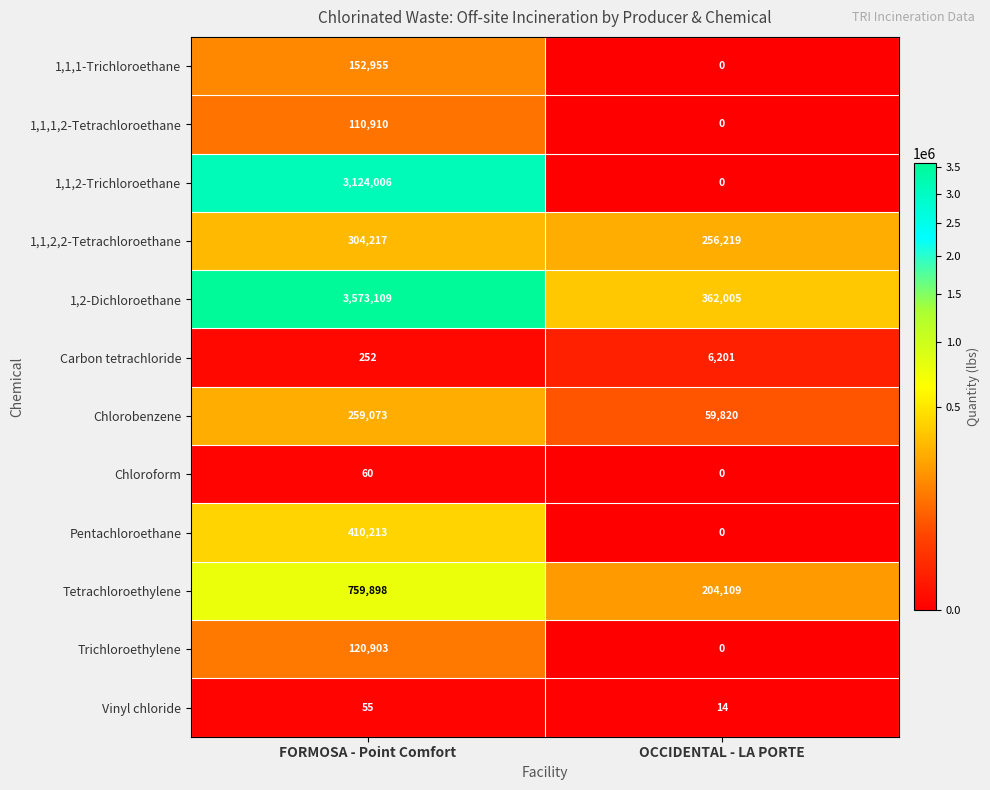

List the series in order of their peak value, highest first.

1,2-Dichloroethane, 1,1,2-Trichloroethane, Tetrachloroethylene, Pentachloroethane, 1,1,2,2-Tetrachloroethane, Chlorobenzene, 1,1,1-Trichloroethane, Trichloroethylene, 1,1,1,2-Tetrachloroethane, Carbon tetrachloride, Chloroform, Vinyl chloride